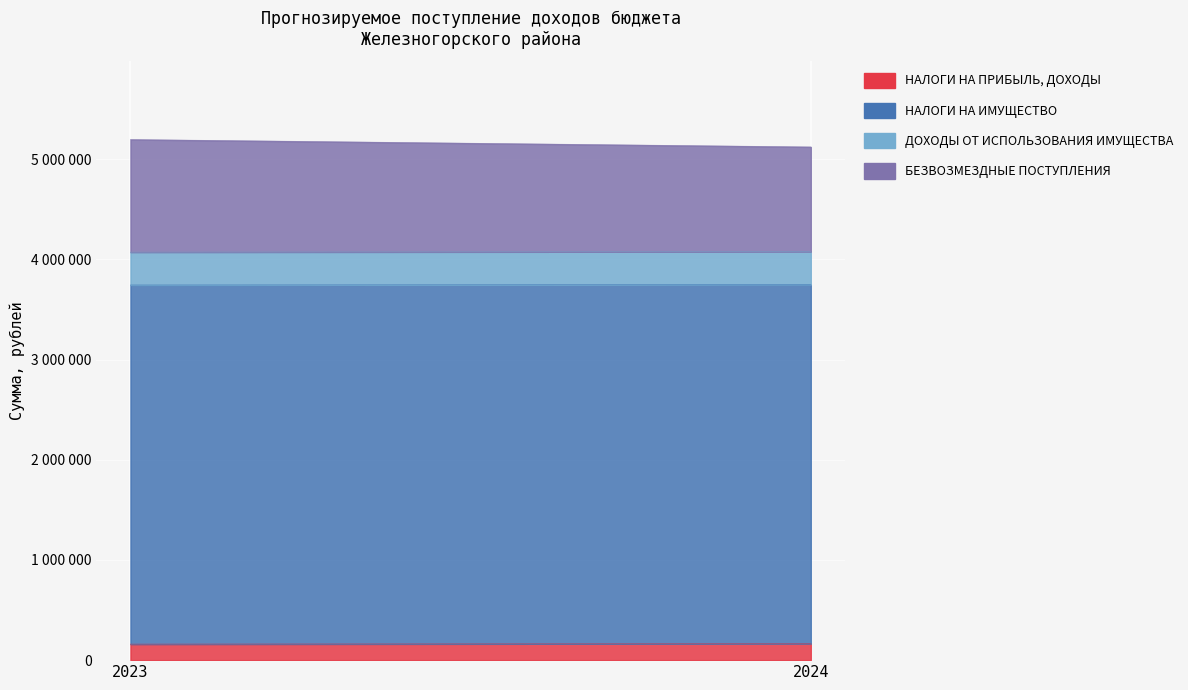

What is the difference between the БЕЗВОЗМЕЗДНЫЕ ПОСТУПЛЕНИЯ values at 2023 and 2024?

79414